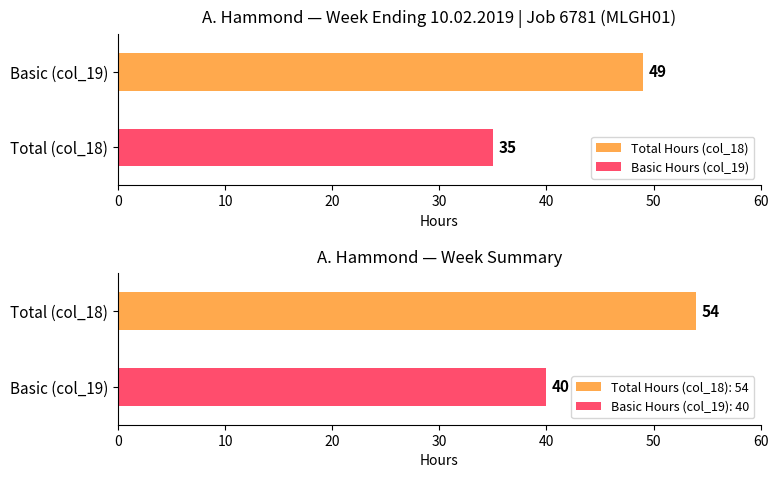

What is the highest value of the Basic Hours (col_19) series?

35